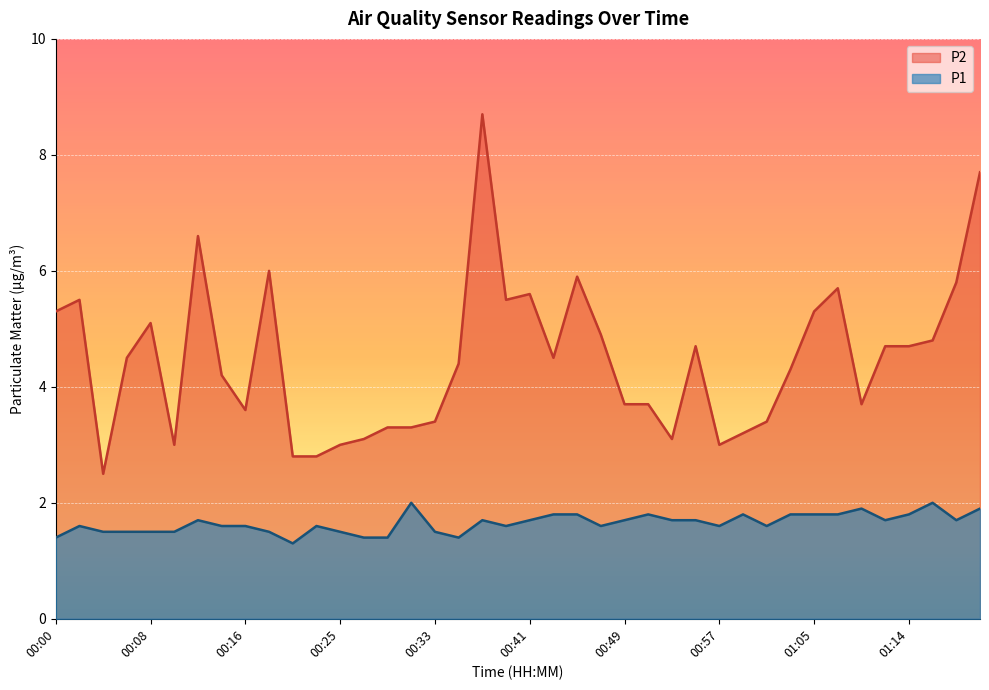

Which series has the widest spread of values?

P2